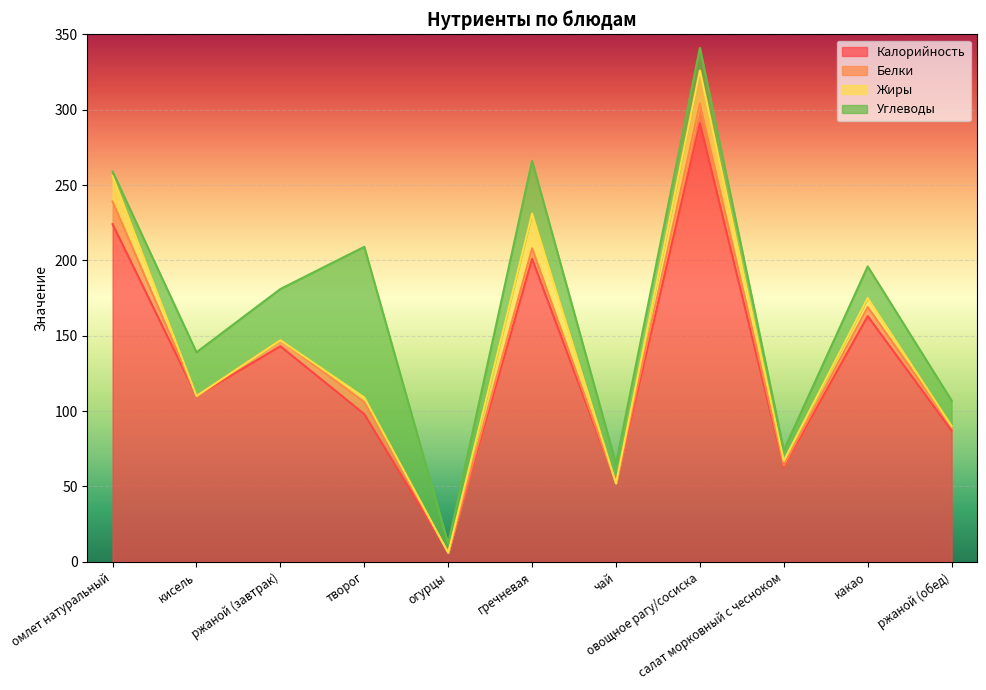

What is the value of the Углеводы point at the 3rd from the left?

34